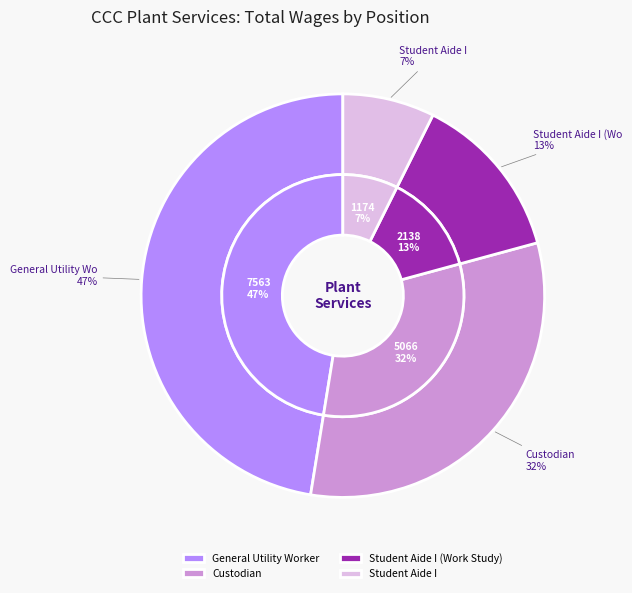

To the nearest percent, what is the difference between the Student Aide I (Work Study) and Student Aide I slice percentages?

6%